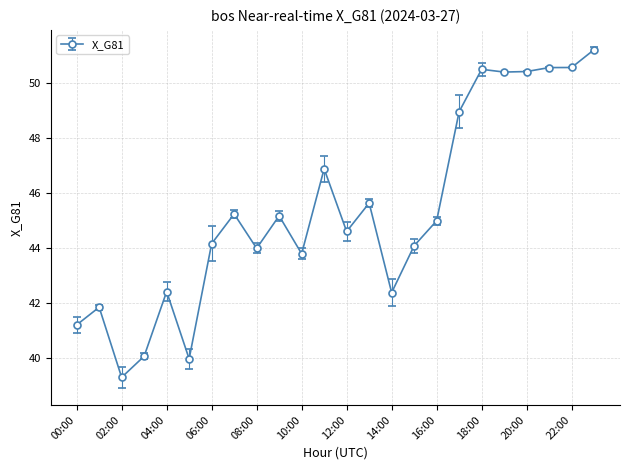

What is the difference between the second highest and second lowest values?

10.6